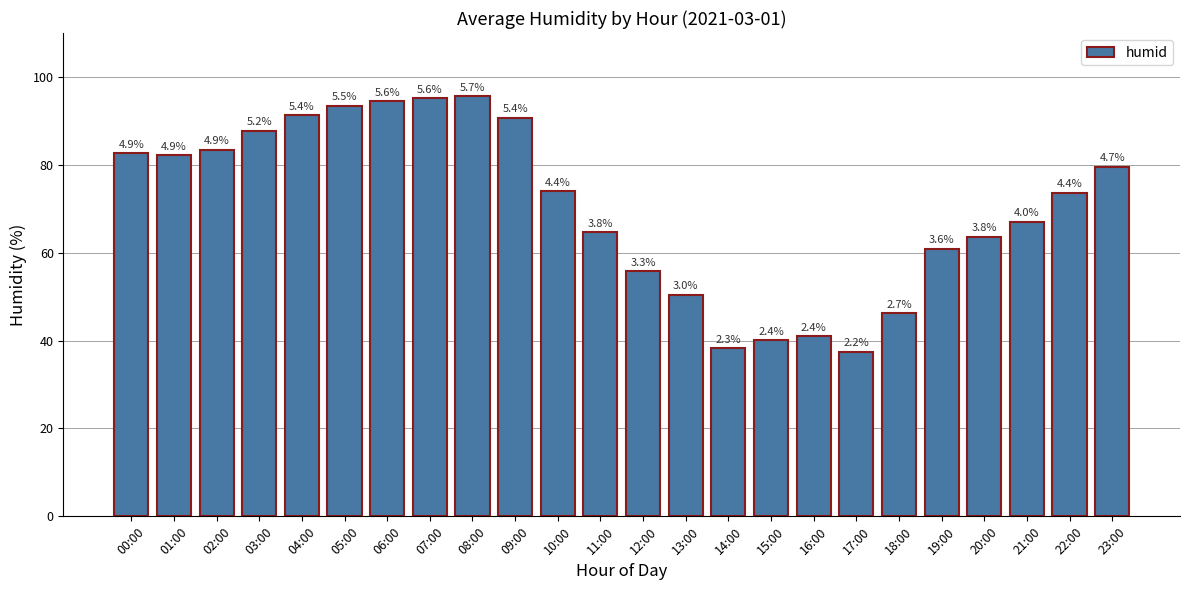

How many bars are there in total?

24